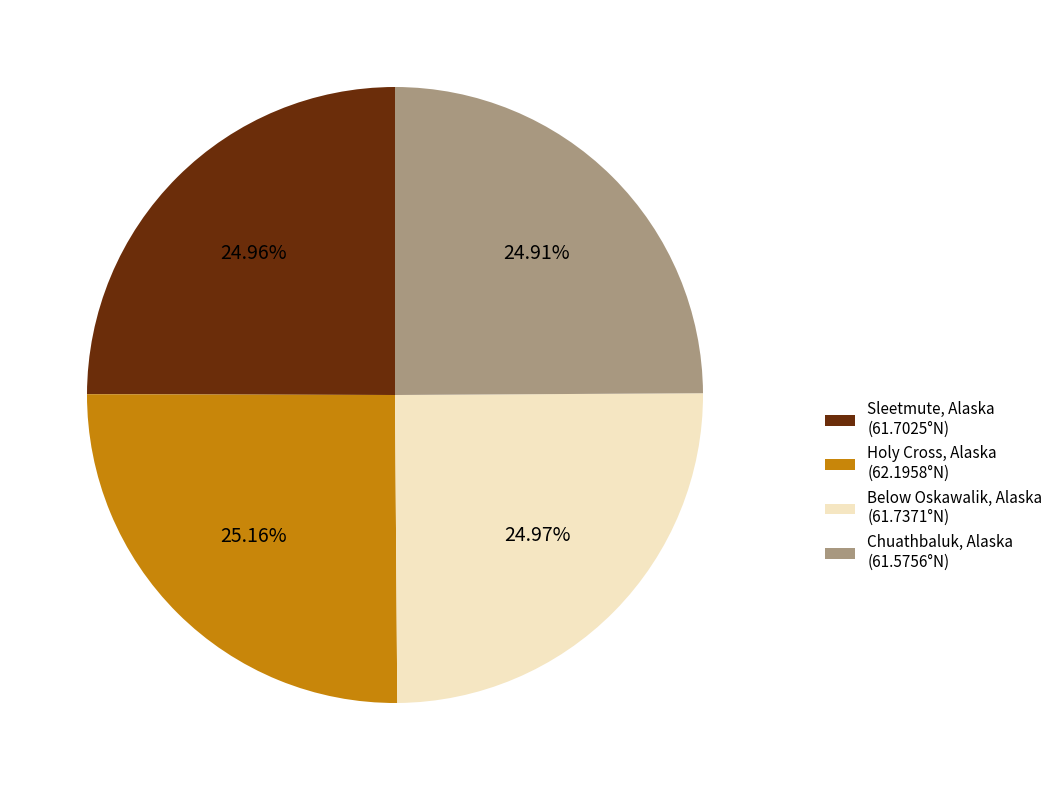

Rank the categories by value from lowest to highest.

Chuathbaluk, Alaska, Sleetmute, Alaska, Below Oskawalik, Alaska, Holy Cross, Alaska